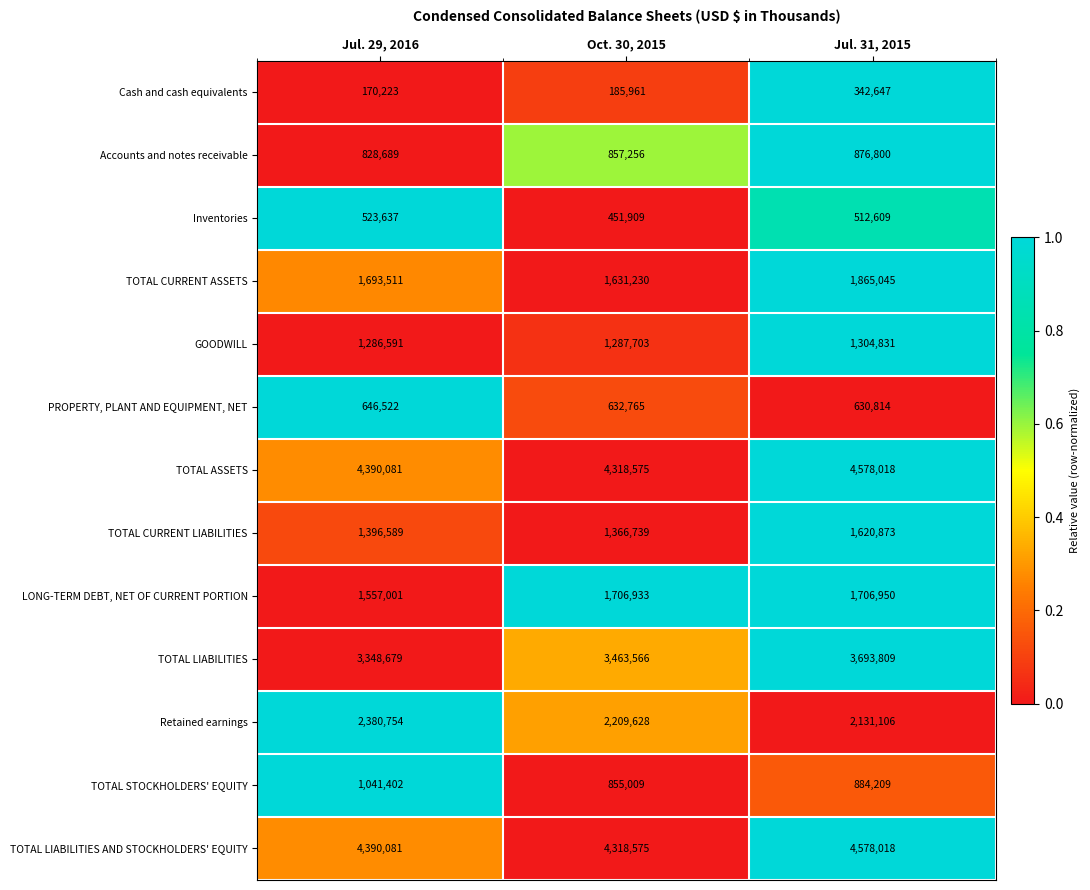

What is the difference between the GOODWILL values at Oct. 30, 2015 and Jul. 29, 2016?

1112